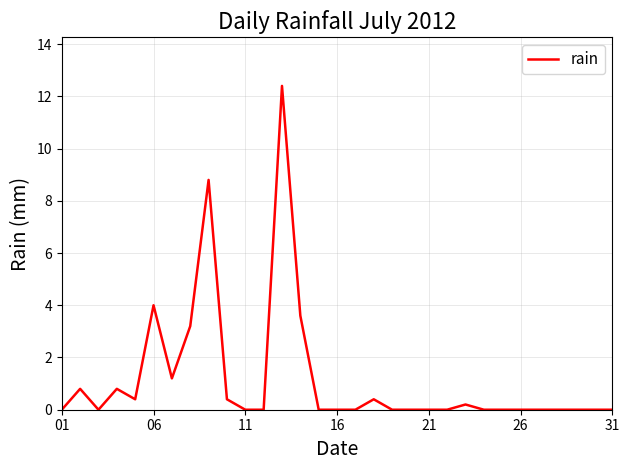

What is the greatest value displayed?

12.4